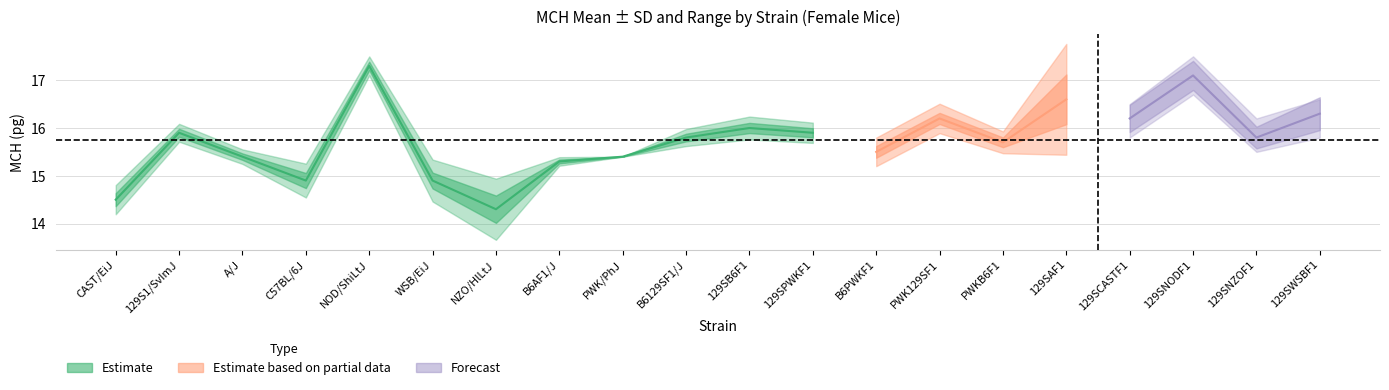

Reading right to left, transcribe all the data shown in this chart.

mean: 16.3	15.8	17.1	16.2	16.6	15.7	16.2	15.5	15.9	16.0	15.8	15.4	15.3	14.3	14.9	17.3	14.9	15.4	15.9	14.5
sd: 0.3	0.2	0.3	0.3	1.2	0.2	0.3	0.3	0.2	0.2	0.2	0.0	0.1	0.6	0.4	0.2	0.4	0.2	0.2	0.3
sem: 0.2	0.1	0.1	0.1	0.5	0.1	0.1	0.1	0.1	0.1	0.1	0.0	0.0	0.3	0.2	0.1	0.2	0.1	0.1	0.1
minval: 15.8	15.5	16.7	15.8	15.8	15.5	15.8	14.9	15.6	15.6	15.6	15.4	15.2	13.2	14.3	17.0	14.5	15.2	15.7	14.1
maxval: 16.6	16.2	17.5	16.5	18.6	16.1	16.6	15.7	16.1	16.2	16.1	15.4	15.4	14.7	15.4	17.4	15.3	15.5	16.2	14.9